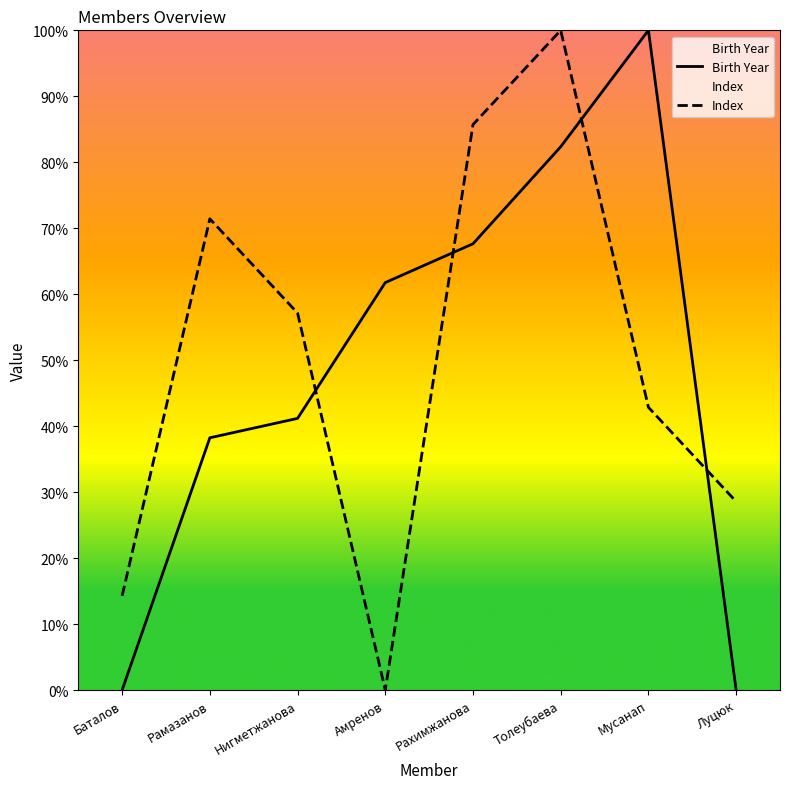

Count the number of categories in the chart.

8